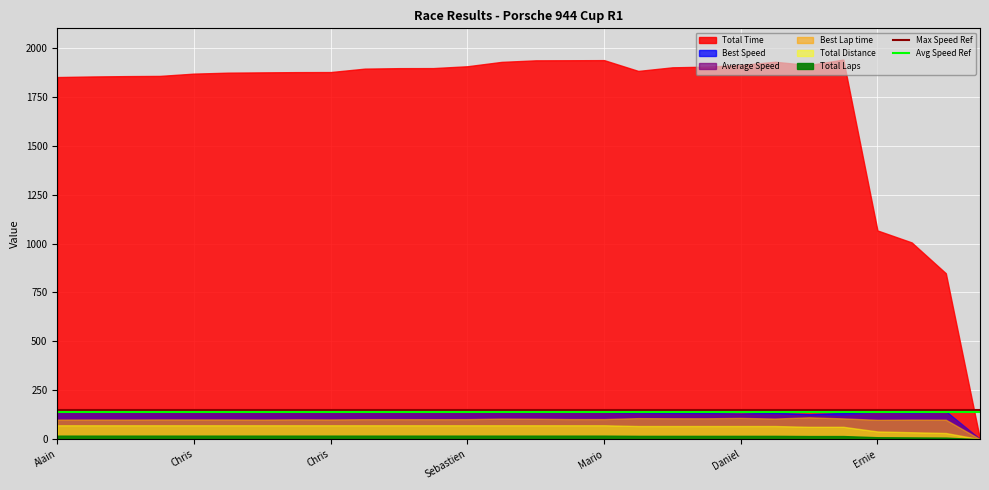

Is it true that Max Speed Ref equals 150 at Chris?

True